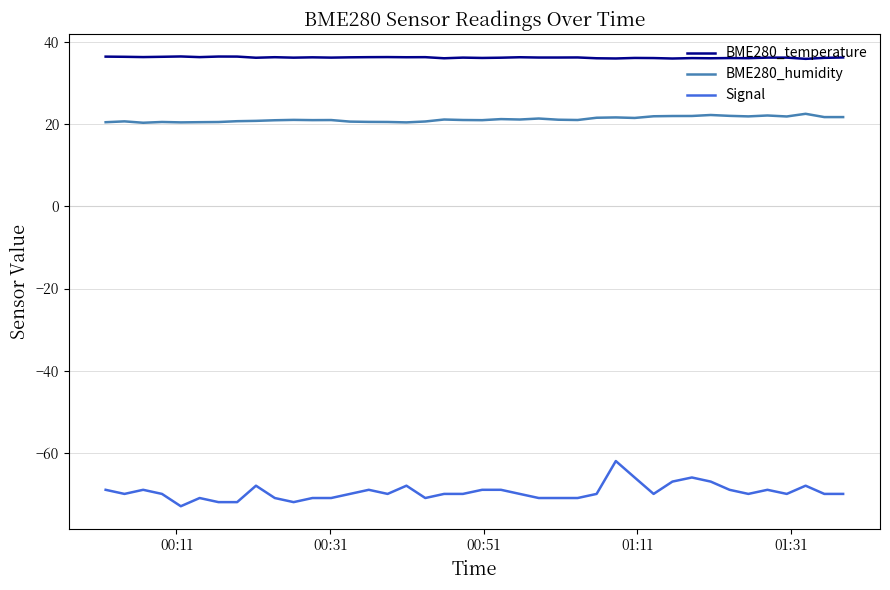

Which series has the largest total across all categories?

BME280_temperature